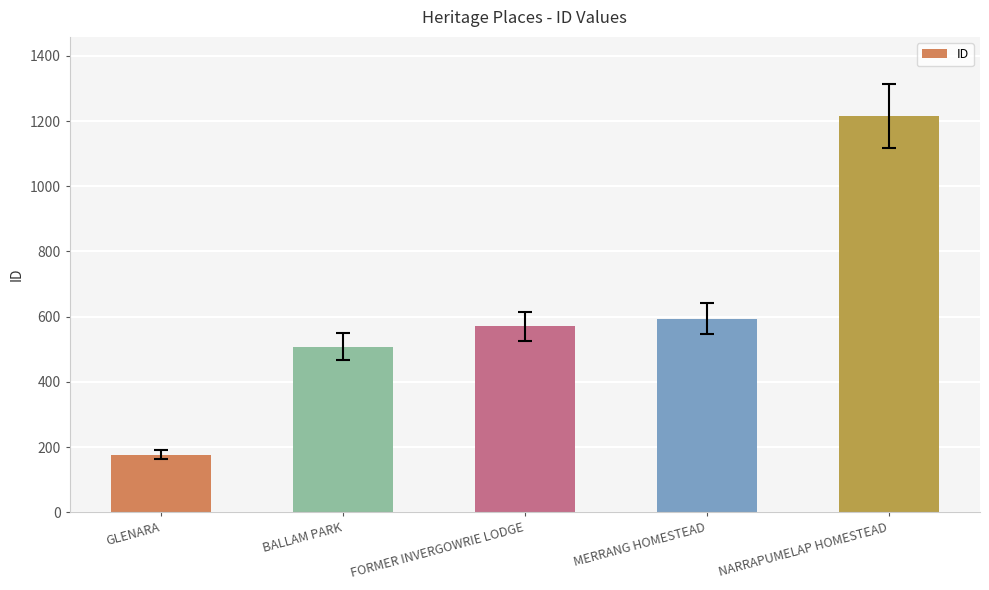

What is the change in value from BALLAM PARK to MERRANG HOMESTEAD?

+86